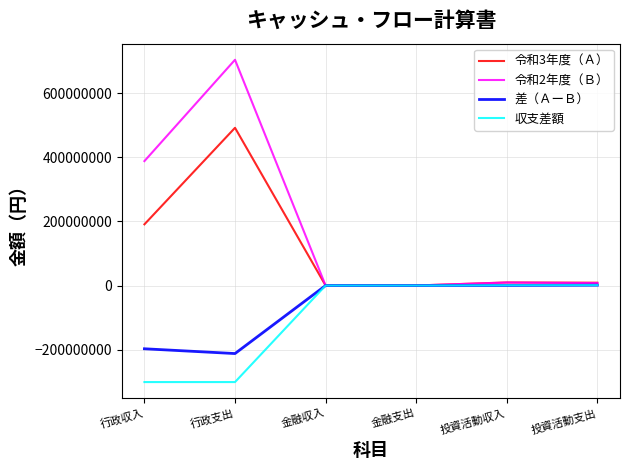

The 収支差額 series shows -301140784 at 行政支出. True or false?

True